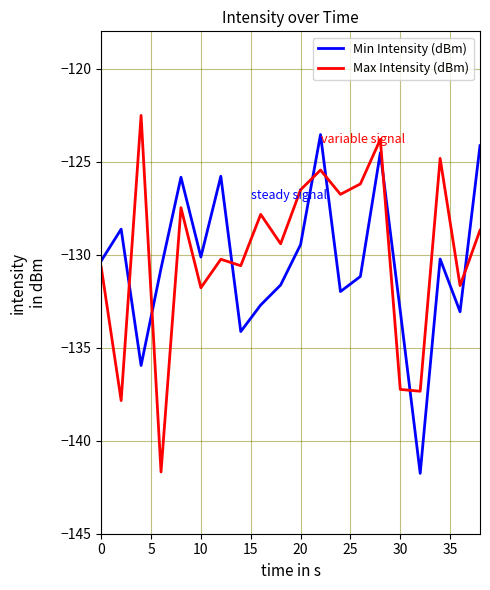

What is the smallest value displayed?

-141.8